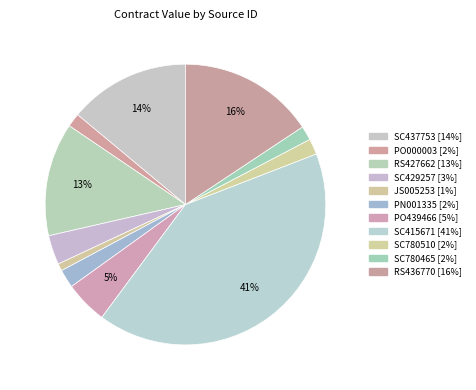

Is PO439466 the majority of the pie?

No